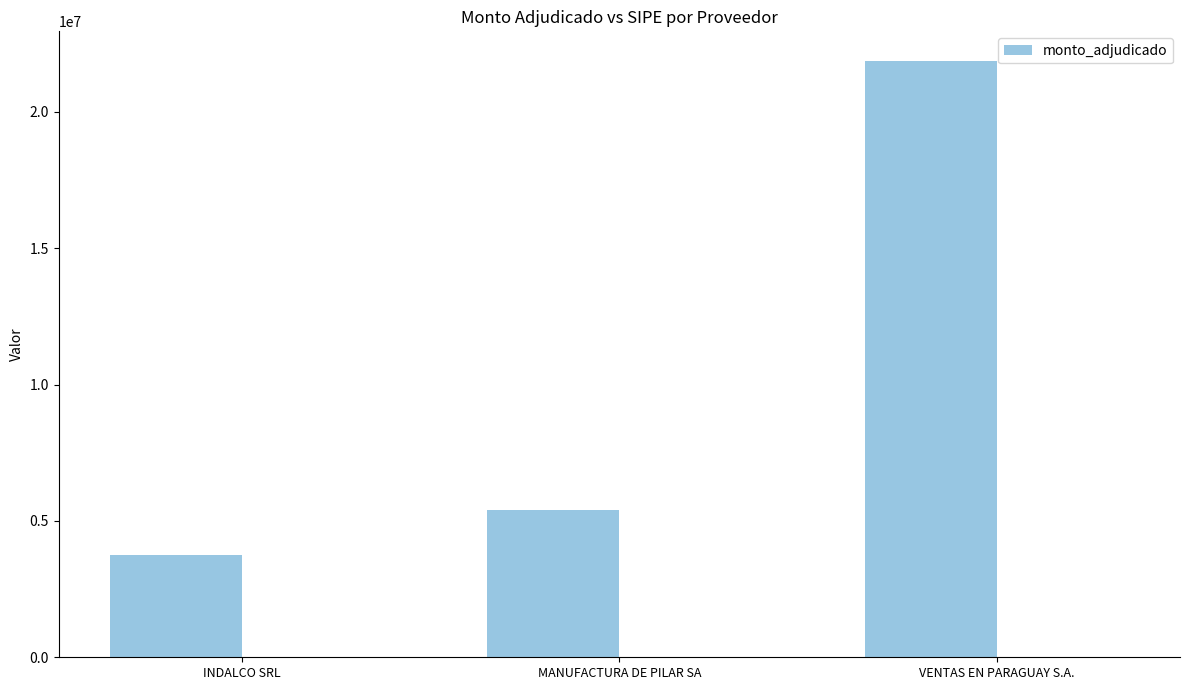

List the labels in order of value, largest first.

VENTAS EN PARAGUAY S.A., MANUFACTURA DE PILAR SA, INDALCO SRL